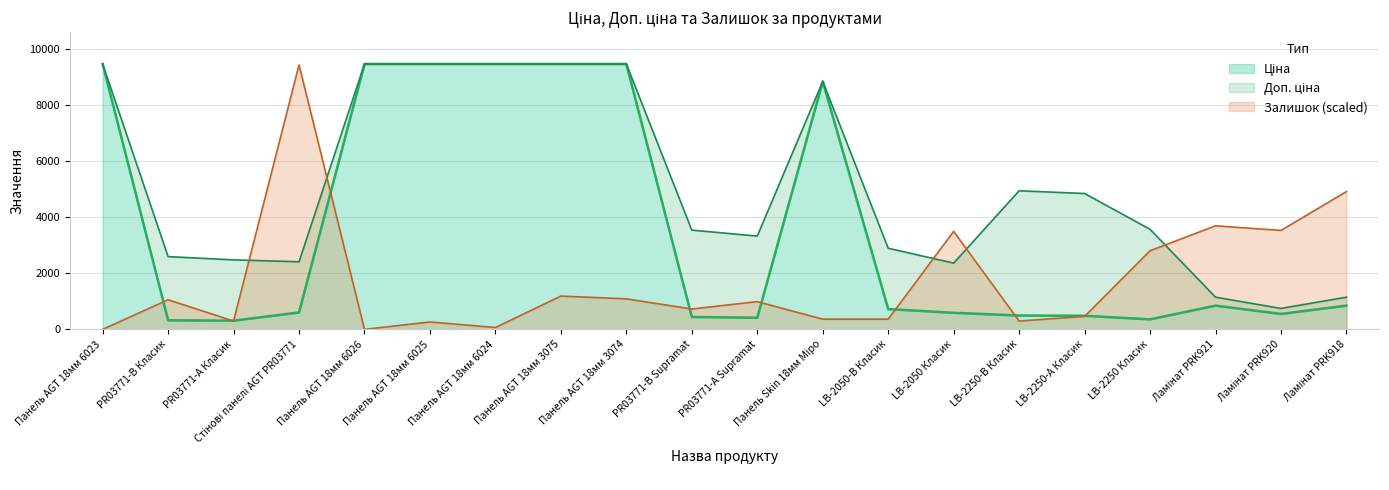

The value of Залишок (scaled) at Панель AGT 18мм 3075 is 1189.1. True or false?

True